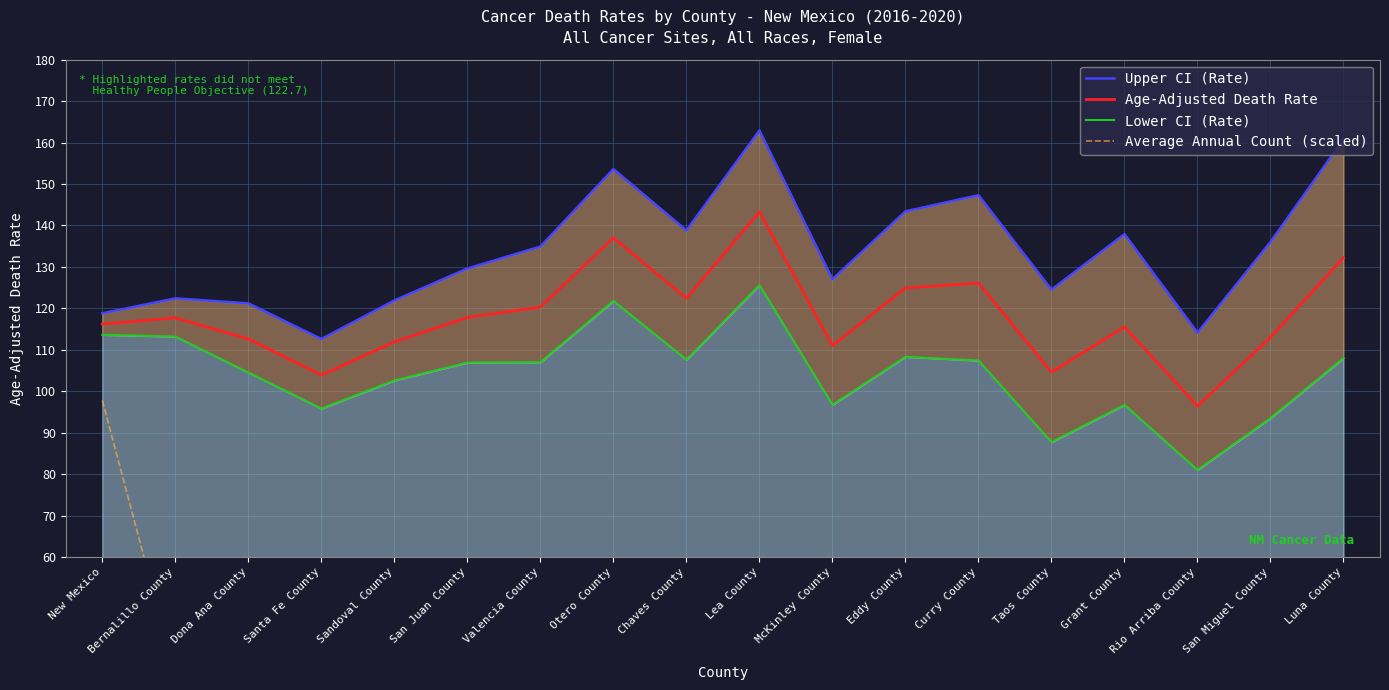

True or false: Average Annual Count (scaled) and Lower CI (Rate) intersect in this chart.

False